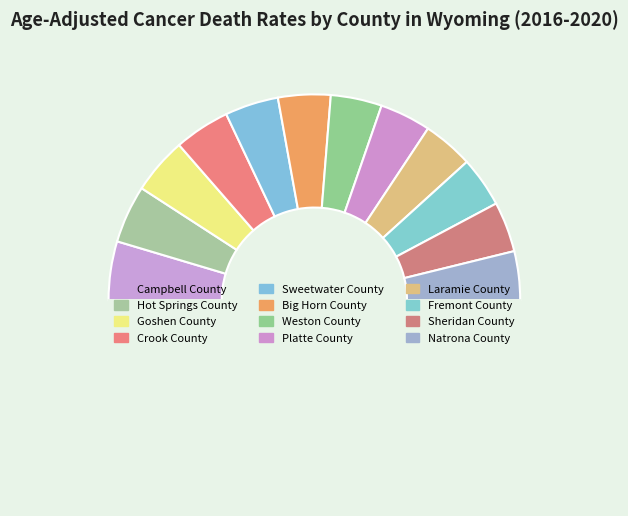

Is there any slice that represents more than half of the pie?

No